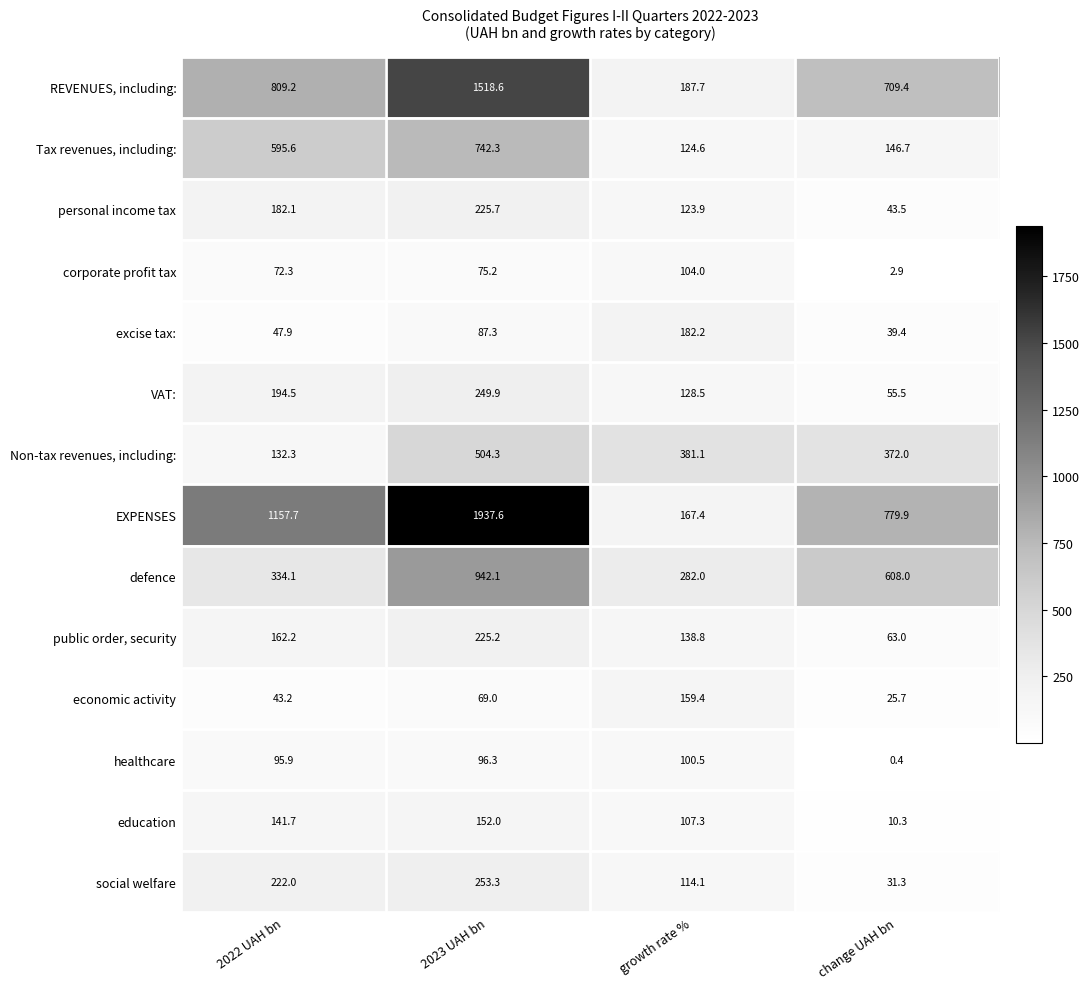

Is it true that excise tax: equals 87.3 at 2023 UAH bn?

True